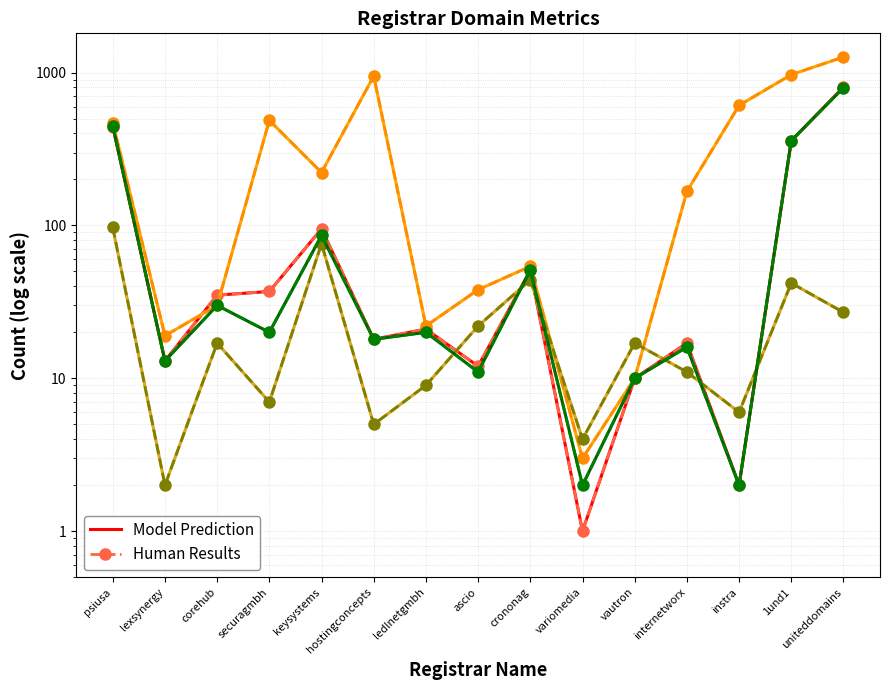

Reading left to right, what are all the values shown in this chart?

total-domains: psiusa=443	lexsynergy=13	corehub=35	securagmbh=37	keysystems=95	hostingconcepts=18	ledlnetgmbh=21	ascio=12	crononag=51	variomedia=1	vautron=10	internetworx=17	instra=2	1und1=357	uniteddomains=805
attempted-adds: psiusa=470	lexsynergy=19	corehub=30	securagmbh=487	keysystems=222	hostingconcepts=949	ledlnetgmbh=22	ascio=38	crononag=54	variomedia=3	vautron=10	internetworx=167	instra=610	1und1=970	uniteddomains=1264
total-nameservers: psiusa=97	lexsynergy=2	corehub=17	securagmbh=7	keysystems=76	hostingconcepts=5	ledlnetgmbh=9	ascio=22	crononag=44	variomedia=4	vautron=17	internetworx=11	instra=6	1und1=42	uniteddomains=27
net-adds-1-yr: psiusa=450	lexsynergy=13	corehub=30	securagmbh=20	keysystems=86	hostingconcepts=18	ledlnetgmbh=20	ascio=11	crononag=51	variomedia=2	vautron=10	internetworx=16	instra=2	1und1=359	uniteddomains=796